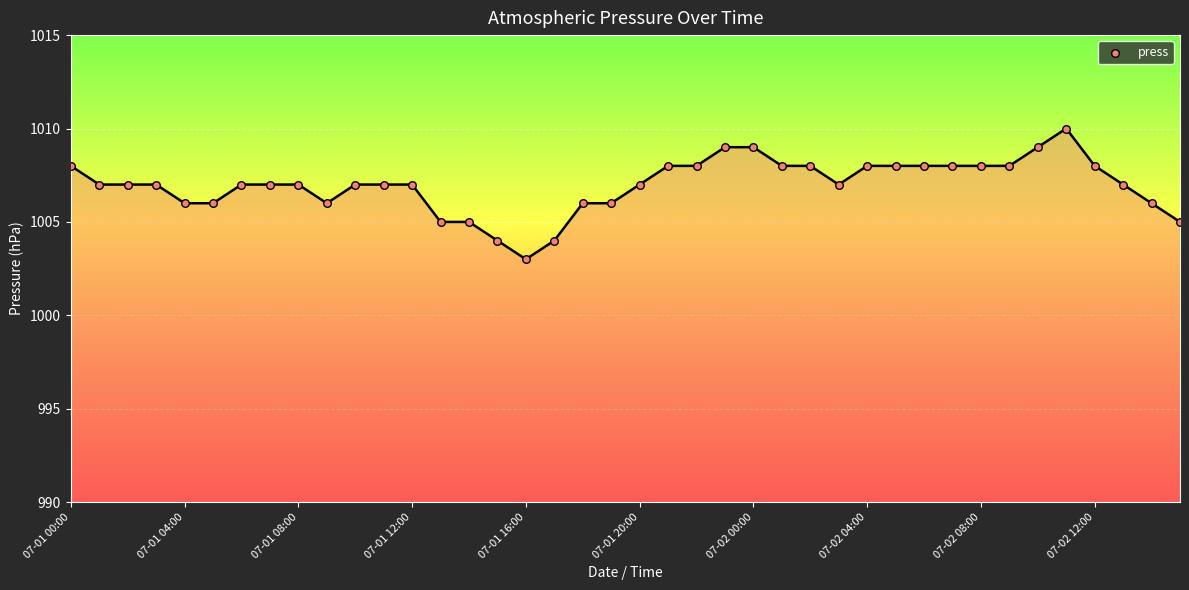

What is the greatest value displayed?

1010